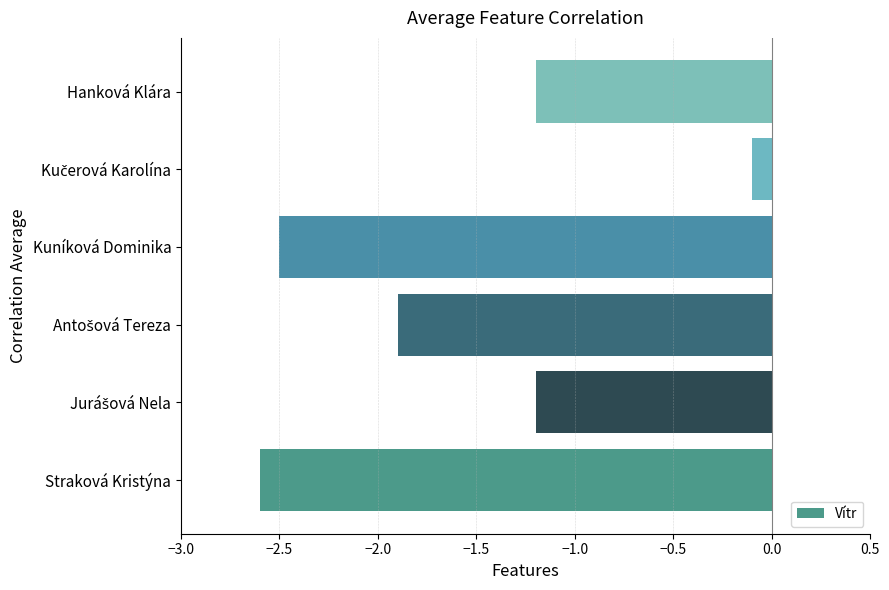

What is the difference between the second highest and minimum values?

1.4